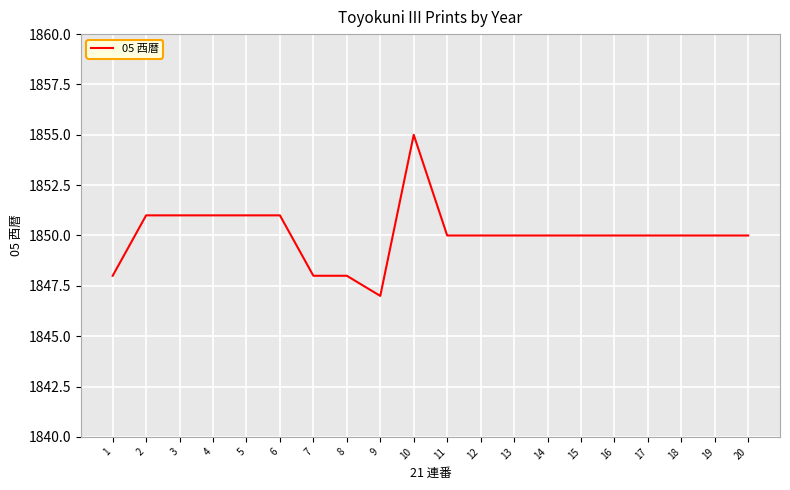

What is the smallest value displayed?

1847